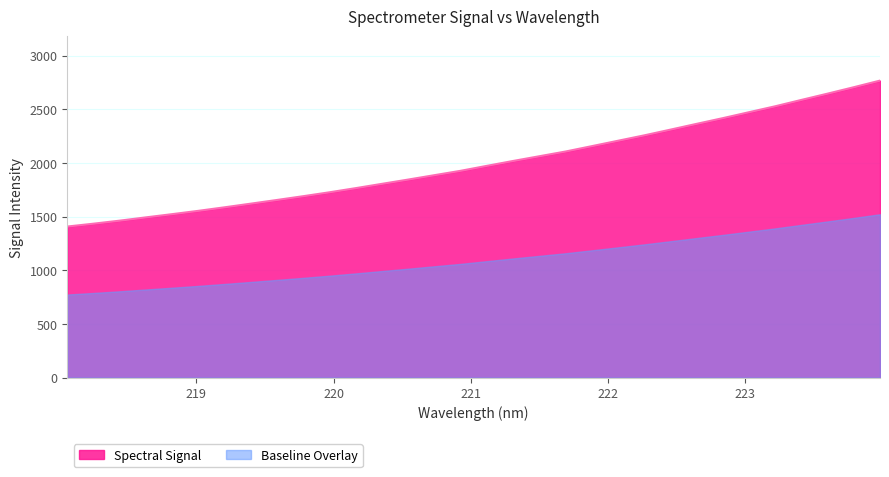

Where is the data nearest to the value 2087?

221.6902